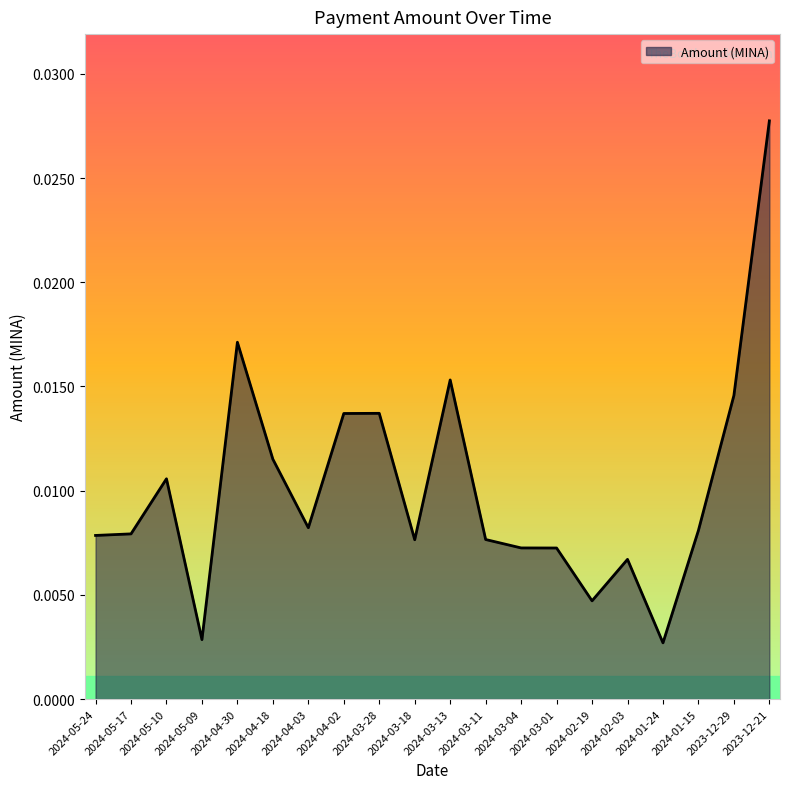

Which has a higher value, 2024-01-24 or 2024-03-28?

2024-03-28